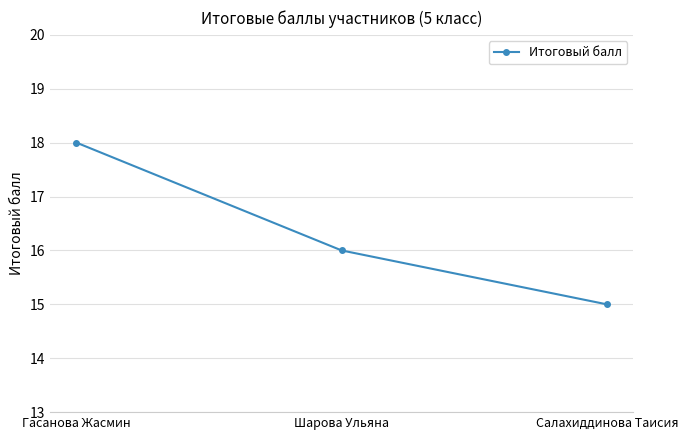

What is the value of the 1st point from the left?

18